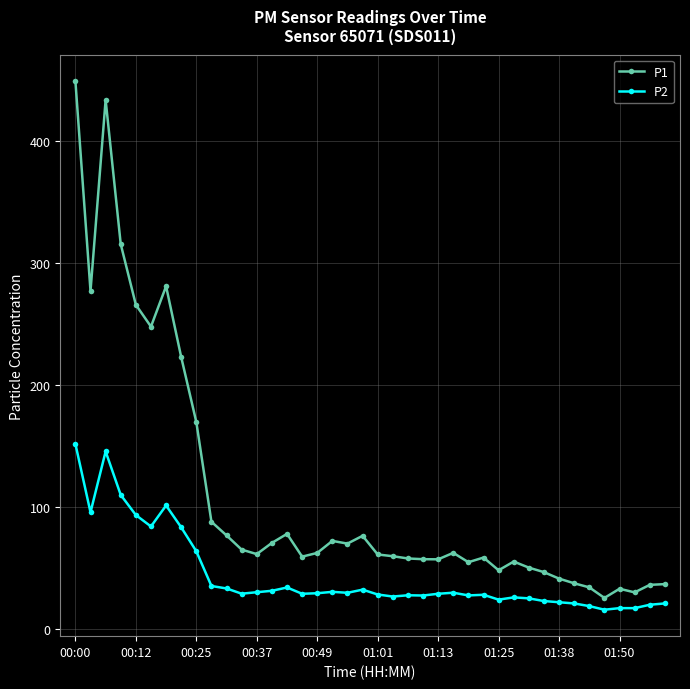

In P1, how many points are lower than both neighbors (excluding endpoints)?

10